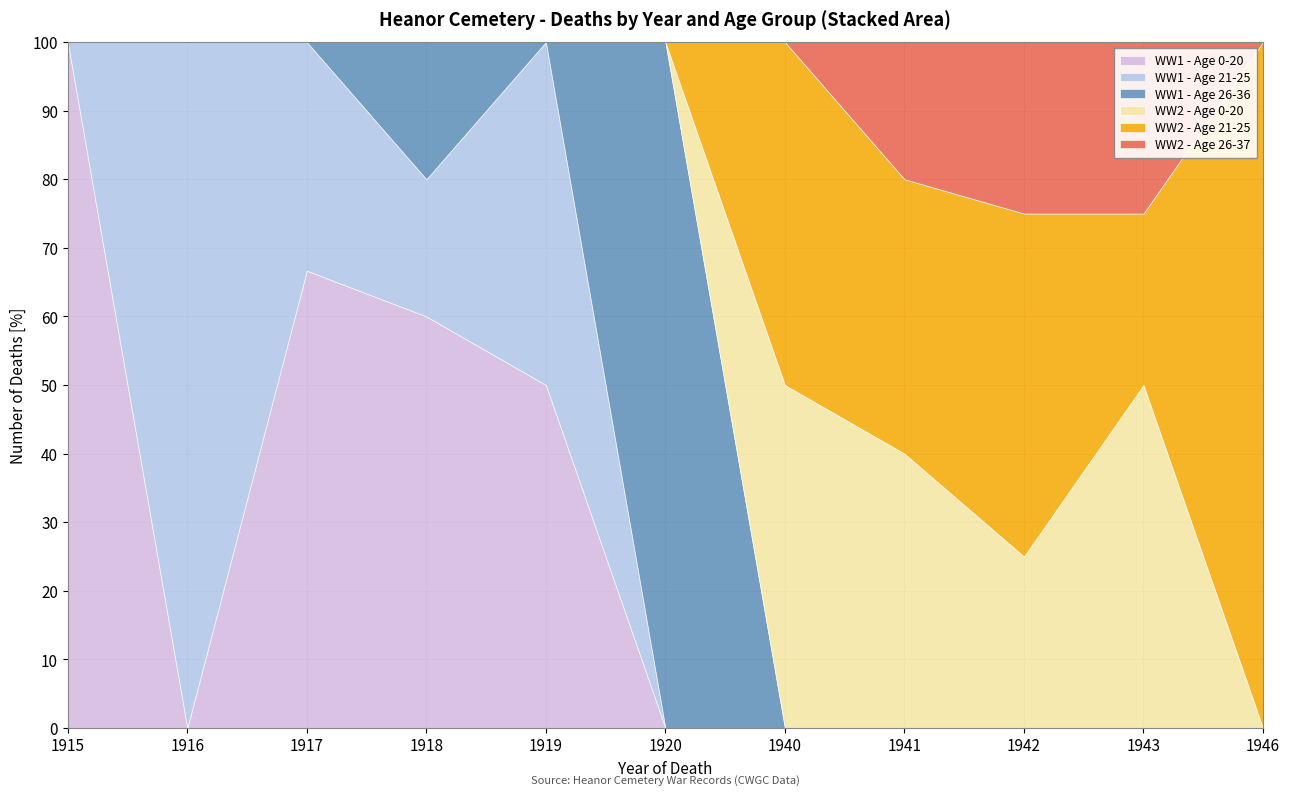

What is the highest value of the WW1 - Age 0-20 series?

100.0